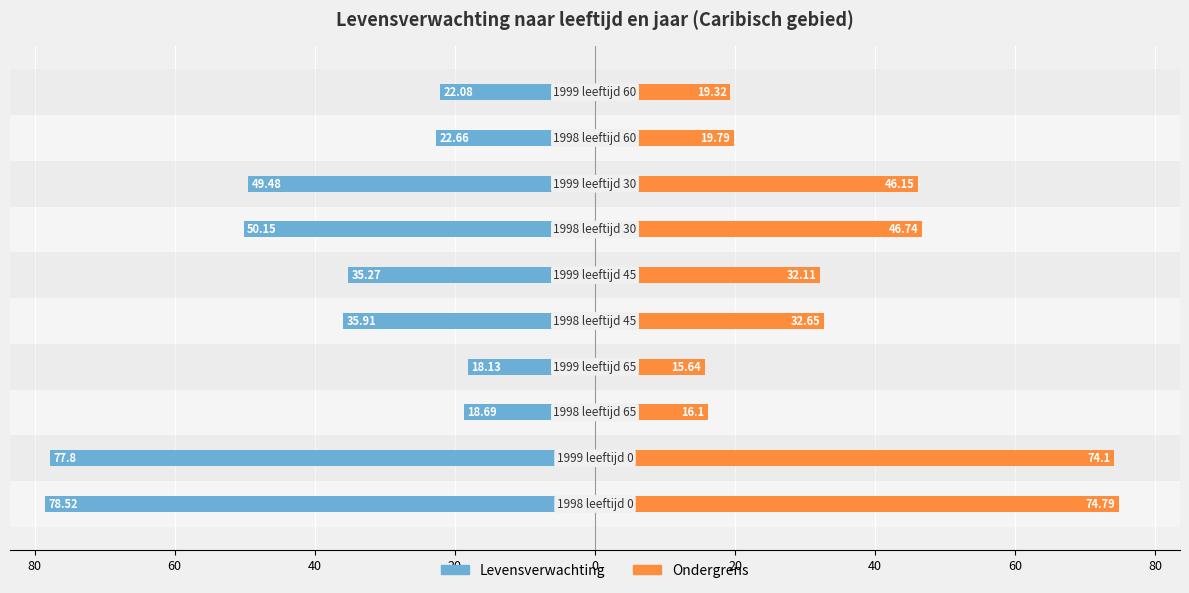

The Levensverwachting series shows -124.4 at 60. True or false?

False